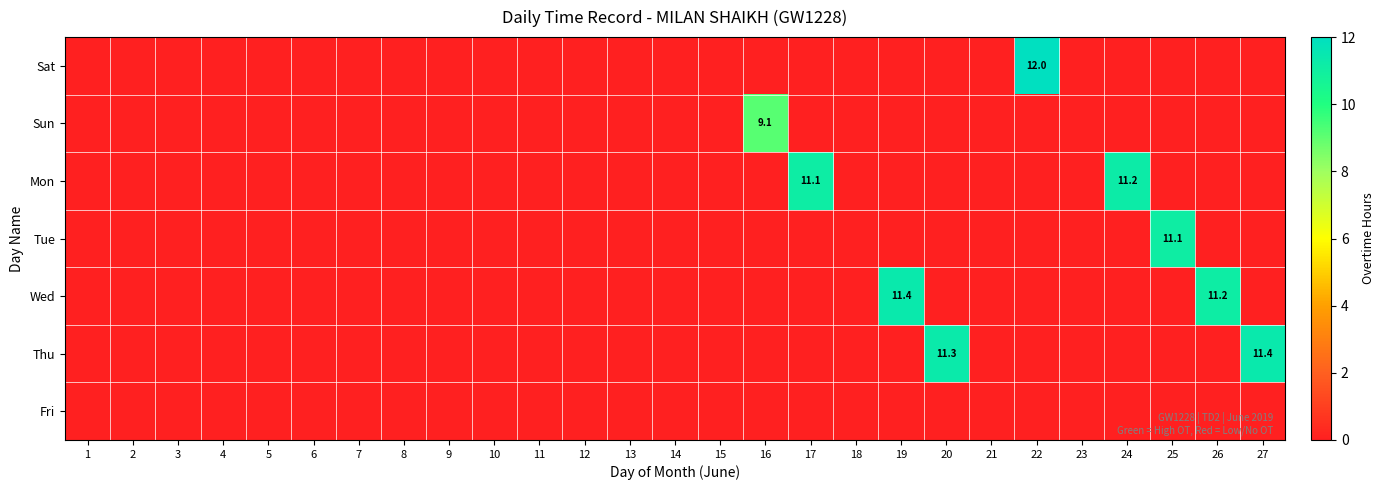

How many positive values does the Tue series have?

1